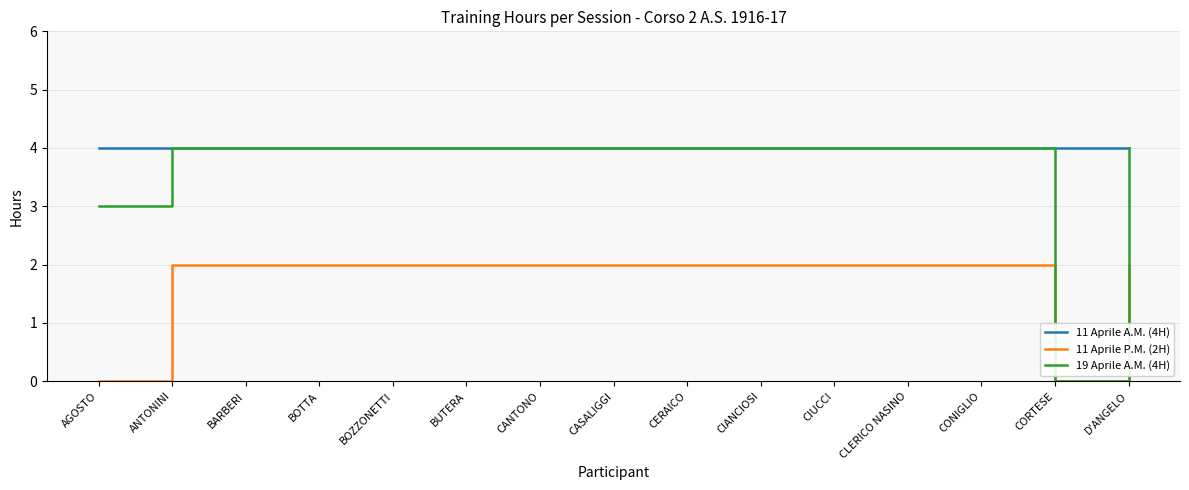

At which label is 19 Aprile A.M. (4H) closest to 2?

AGOSTO